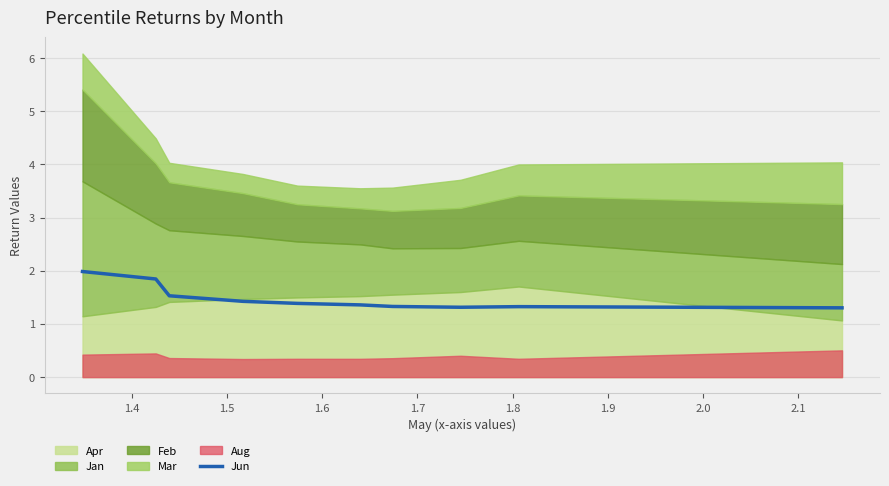

Approximately how many times larger is the value at 1.6 compared to 1.4?

0.8